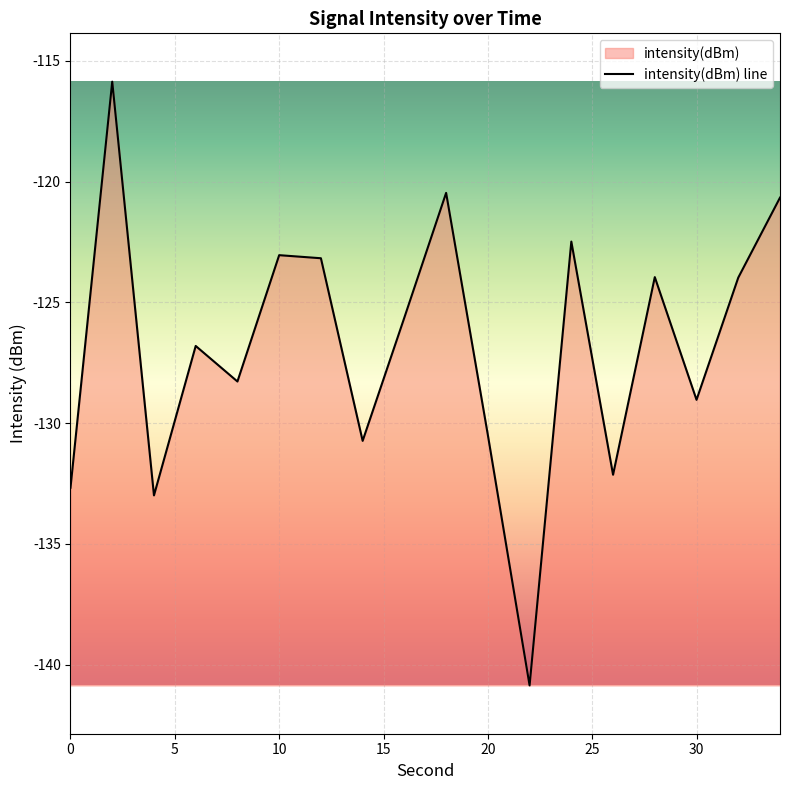

What is the greatest value displayed?

-115.9